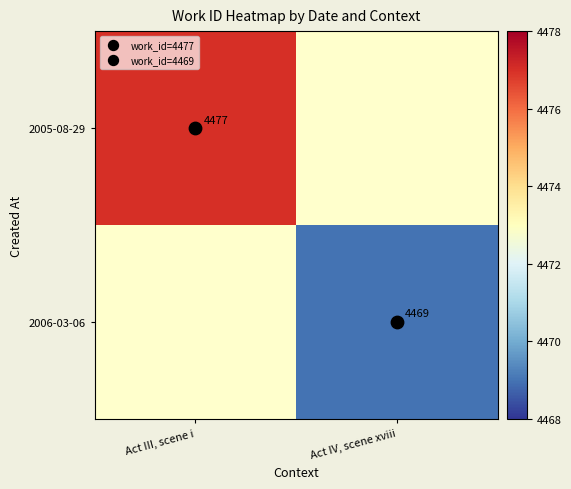

Which series has the largest range (max minus min)?

2005-08-29